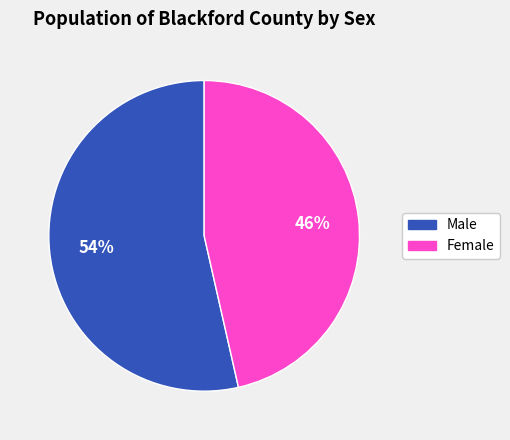

Is it true that Male is 54% of the pie?

True